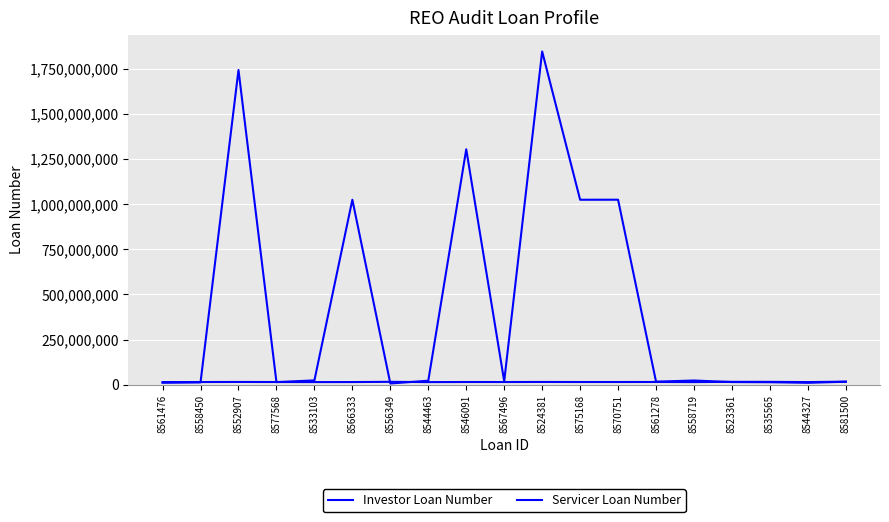

What is the greatest value displayed?

1844514782